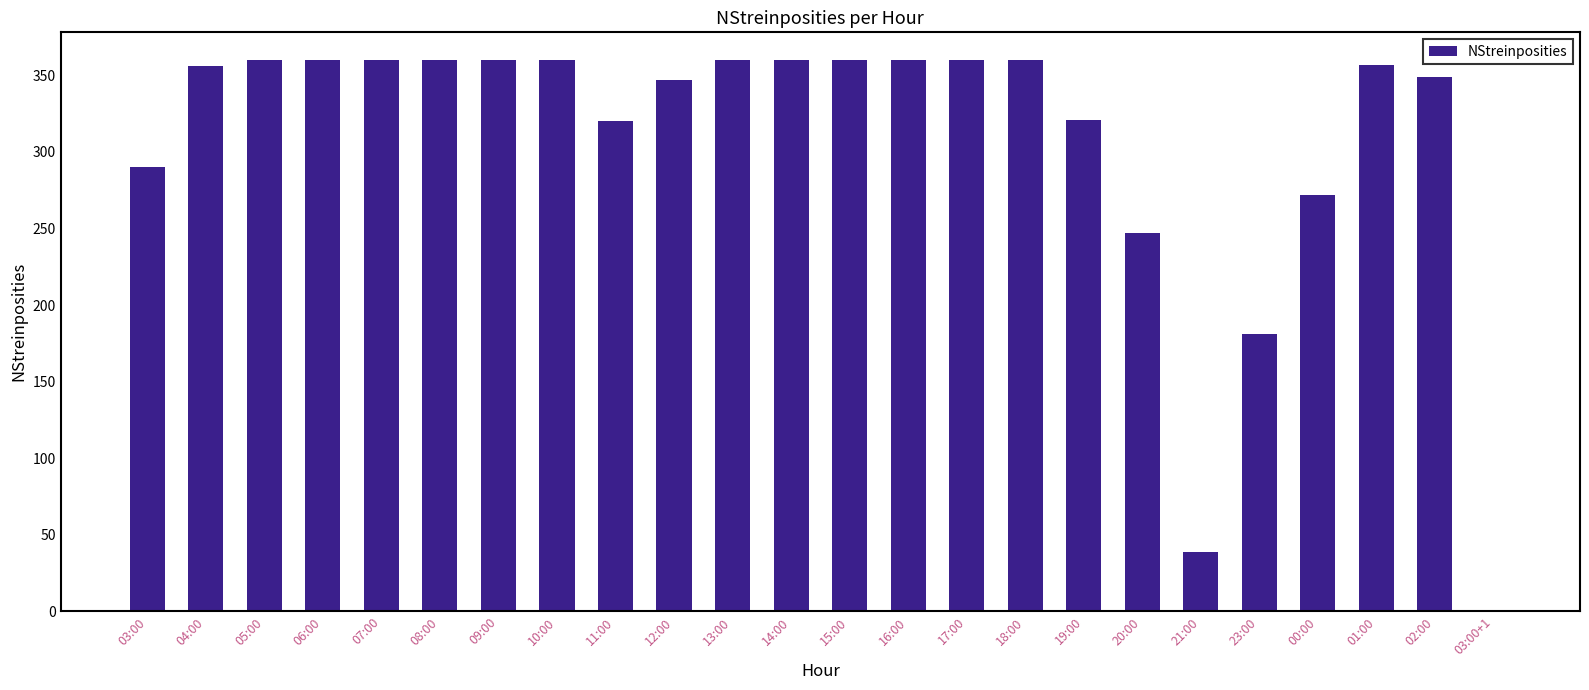

True or false: the data shows 94 at 12:00.

False